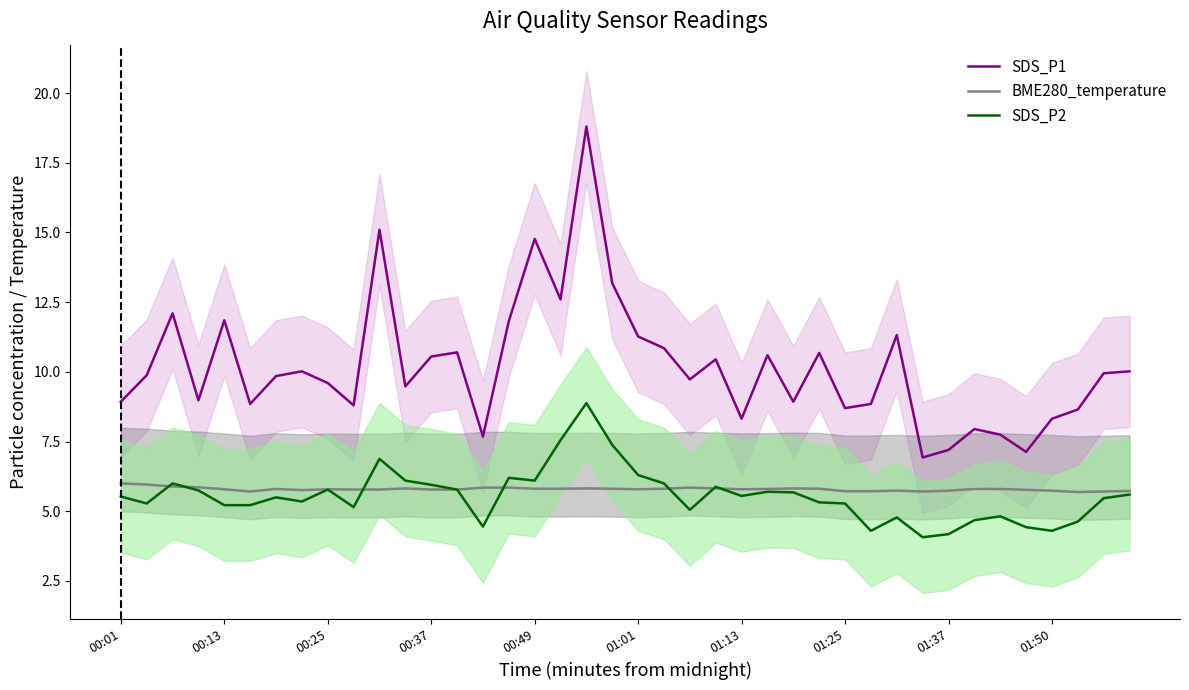

True or false: SDS_P2 has a value of 10.4 at 00:37.

False